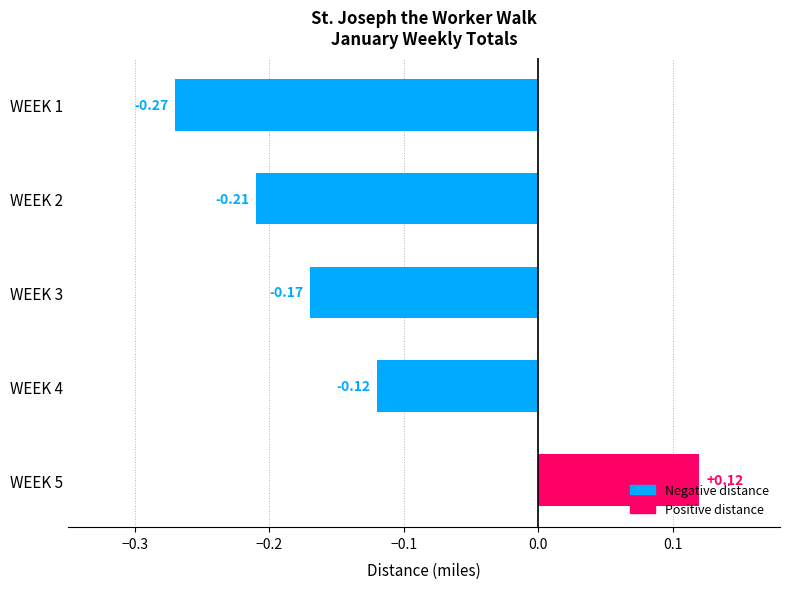

What is the difference between the maximum and minimum values?

0.4